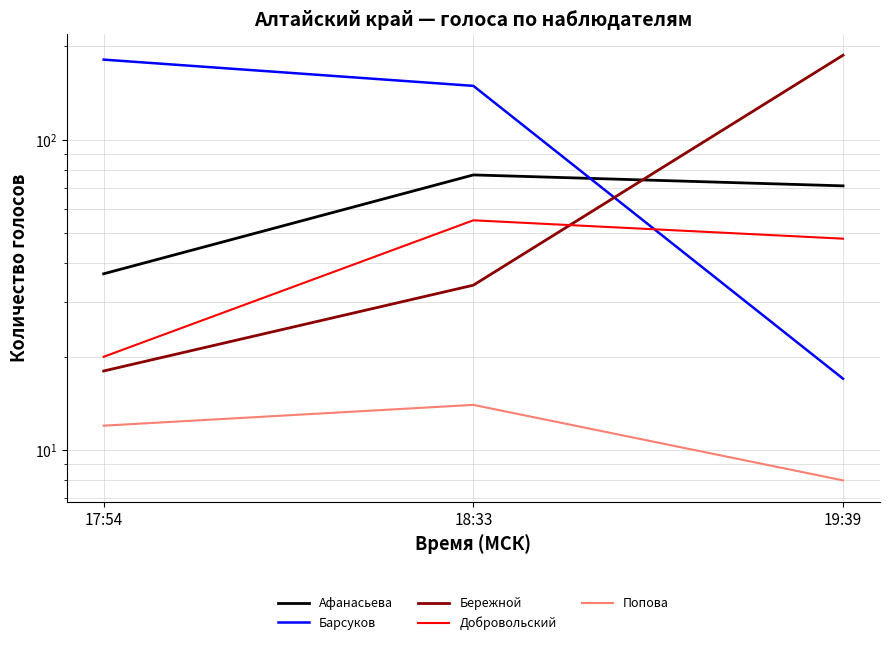

Is the value of Попова at 17:54 greater than the value of Афанасьева at 17:54?

No